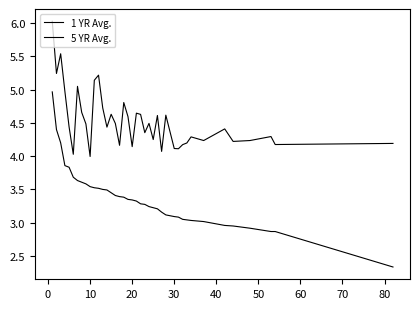

How many lines are shown in the chart?

2